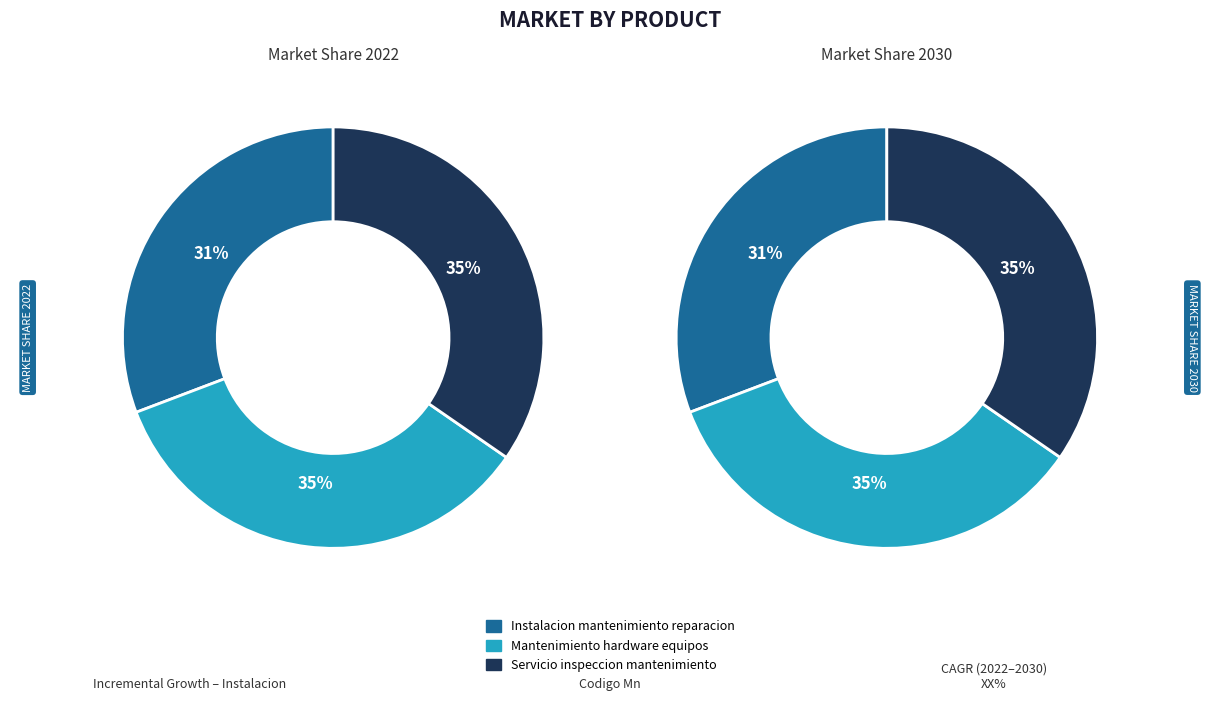

Rank the categories by value from lowest to highest.

Instalacion mantenimiento reparacion, Mantenimiento hardware equipos, Servicio inspeccion mantenimiento